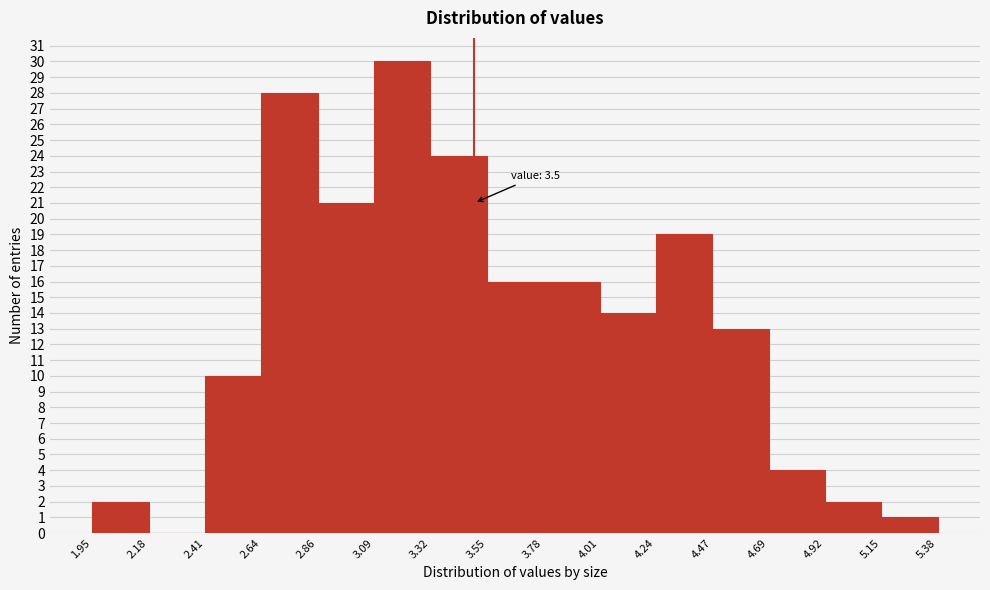

Which range on the x-axis has the tallest bar?

3.09 to 3.32